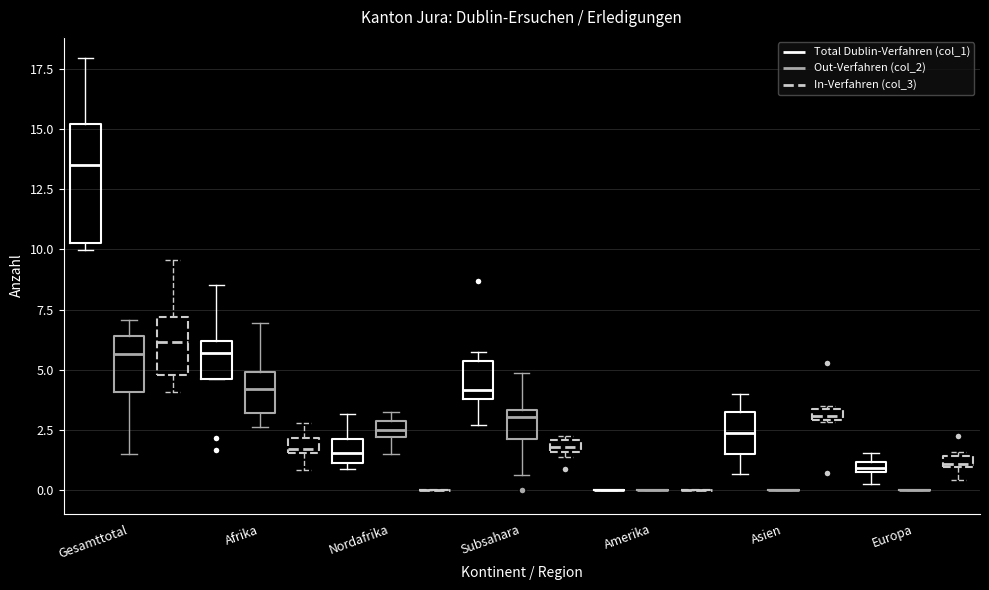

Comparing the boxes themselves (not the whiskers), which one is the tallest?

Gesamttotal (Total Dublin-Verfahren (col_1))